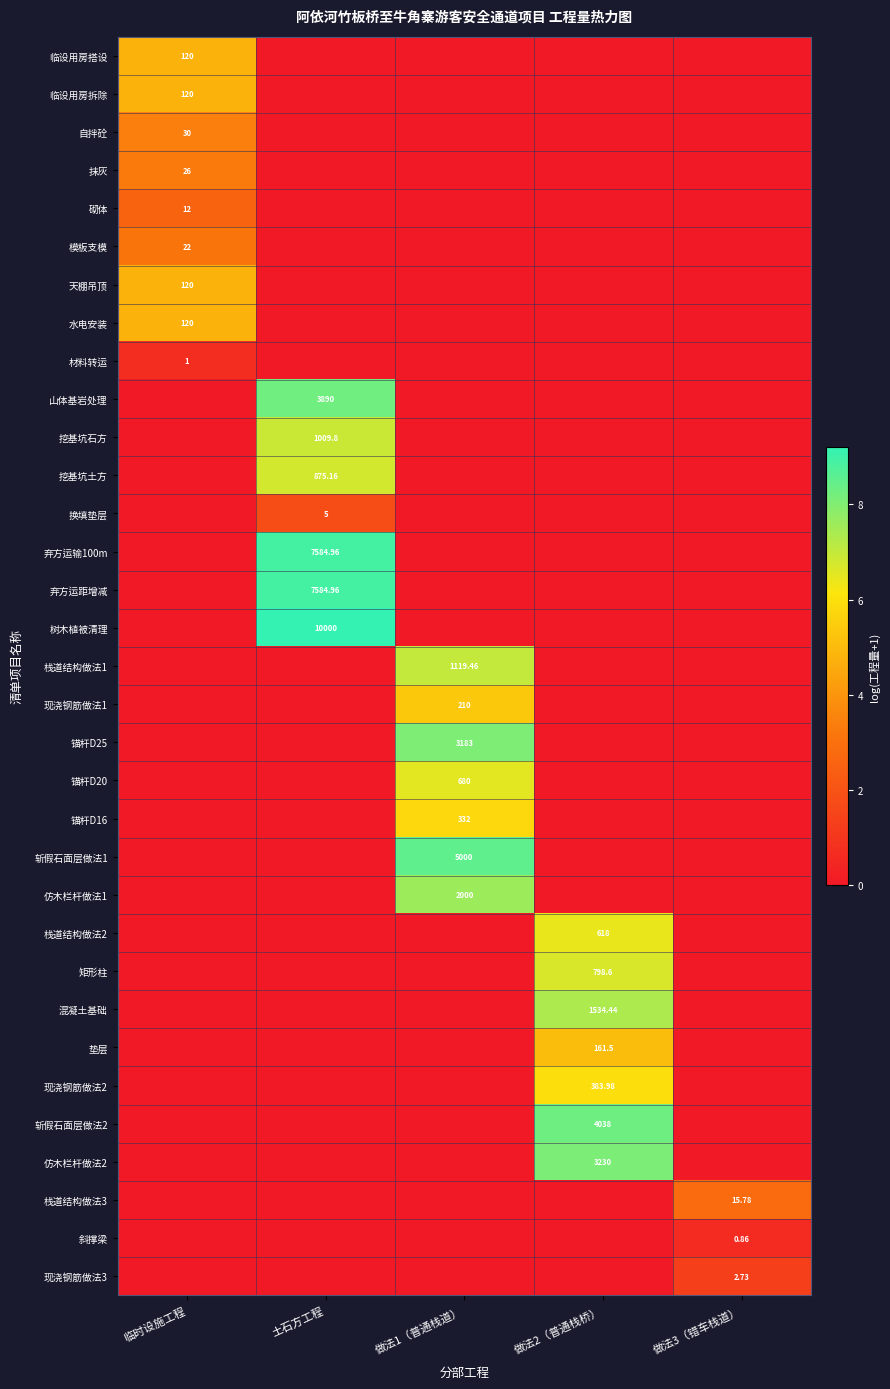

Which series changed the most between 做法2（普通栈桥） and 做法3（错车栈道）?

斩假石面层做法2